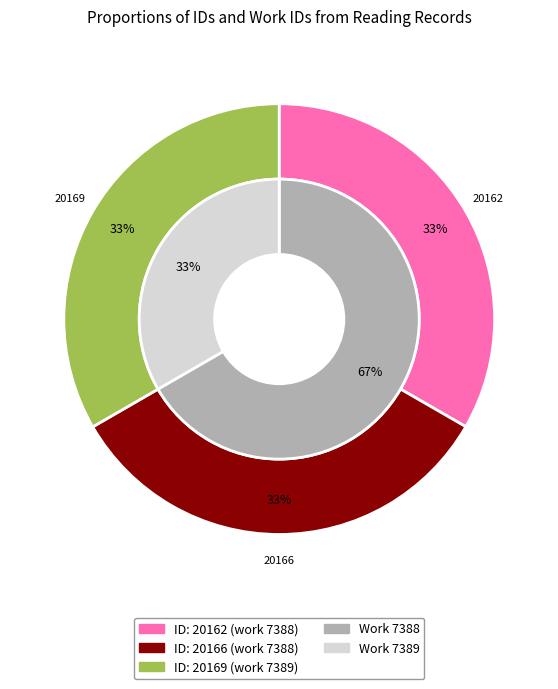

What is the ratio of the value at 20162 to the value at 20166?

1.0